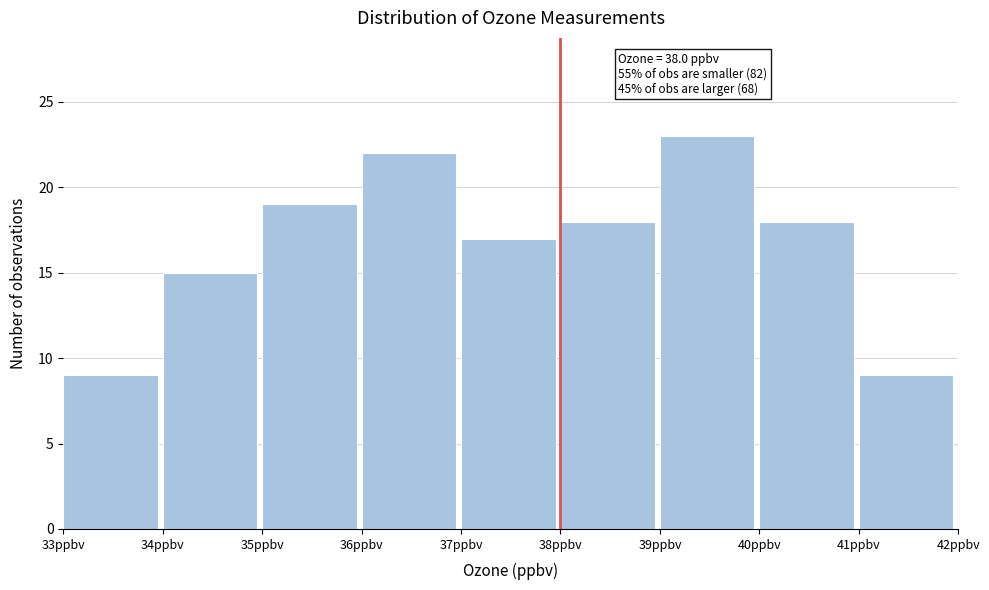

Which range on the x-axis has the tallest bar?

39 to 40